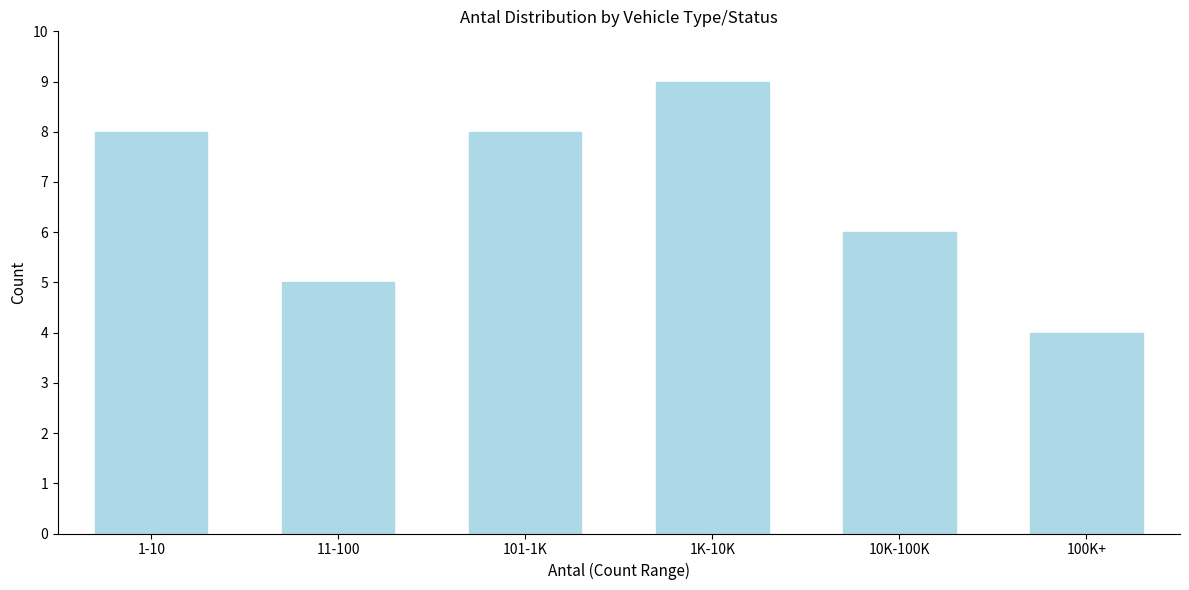

Reading right to left, transcribe all the data shown in this chart.

100K+=4	10K-100K=6	1K-10K=9	101-1K=8	11-100=5	1-10=8